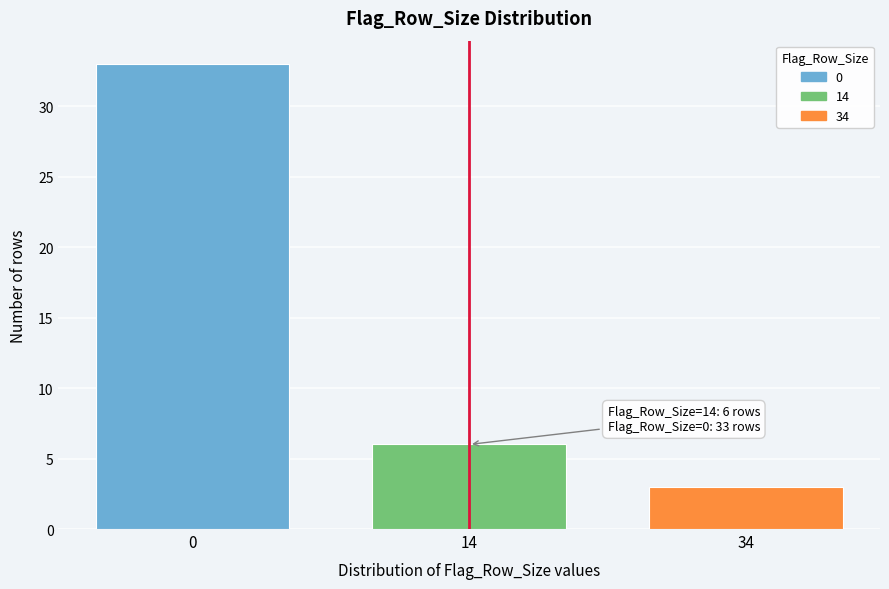

Reading left to right, transcribe all the data shown in this chart.

0=33	14=6	34=3